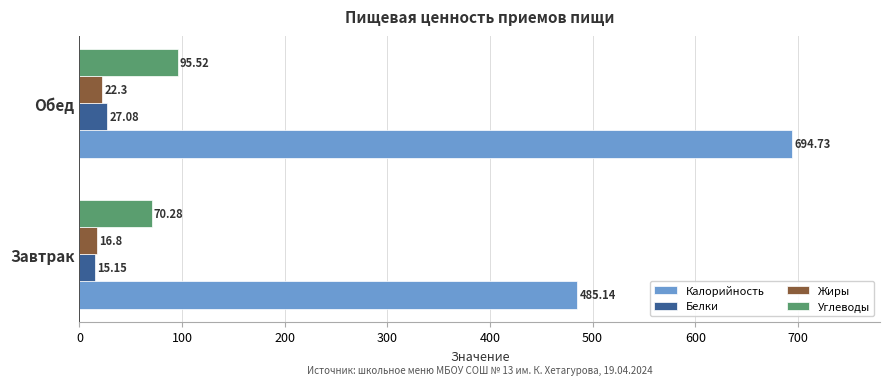

Which category has the lowest value in the Белки series?

Завтрак